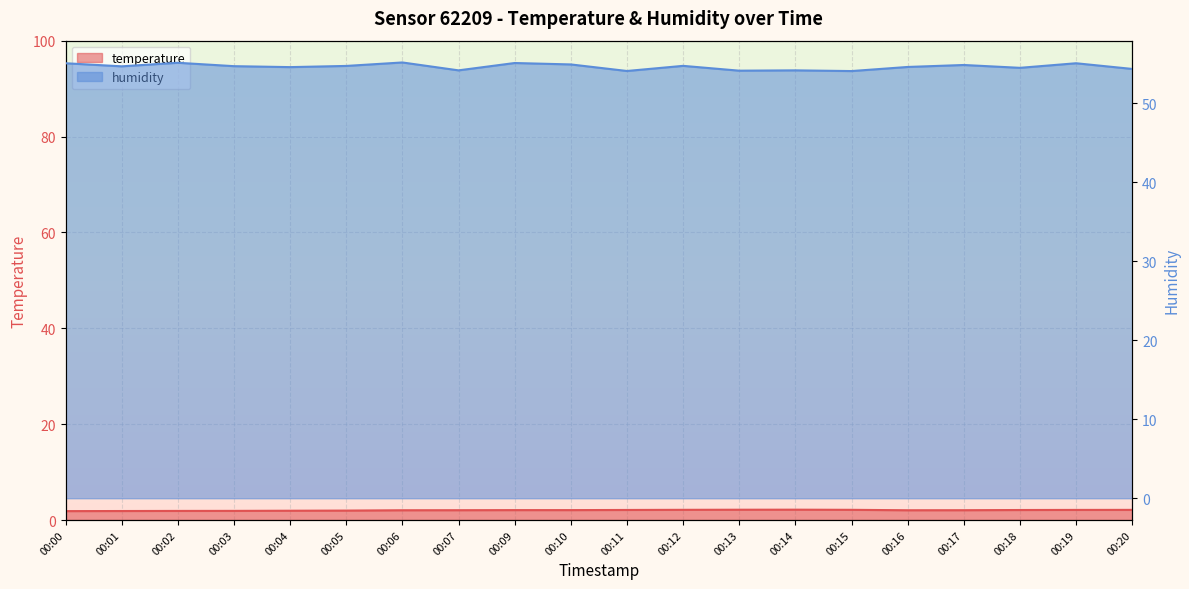

How many lines are shown in the chart?

2